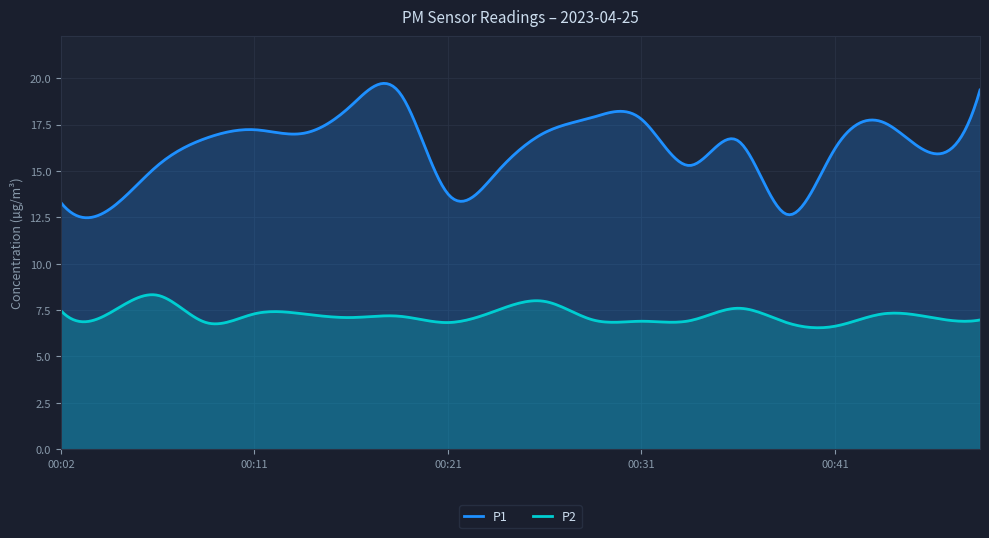

What is the maximum value for P1?

19.7